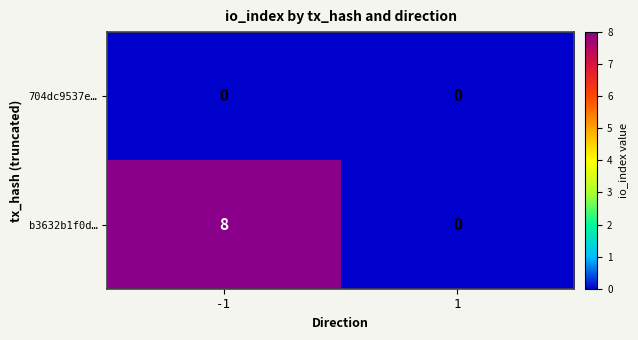

Reading left to right, transcribe all the data shown in this chart.

704dc9537e…: 0	0
b3632b1f0d…: 8	0